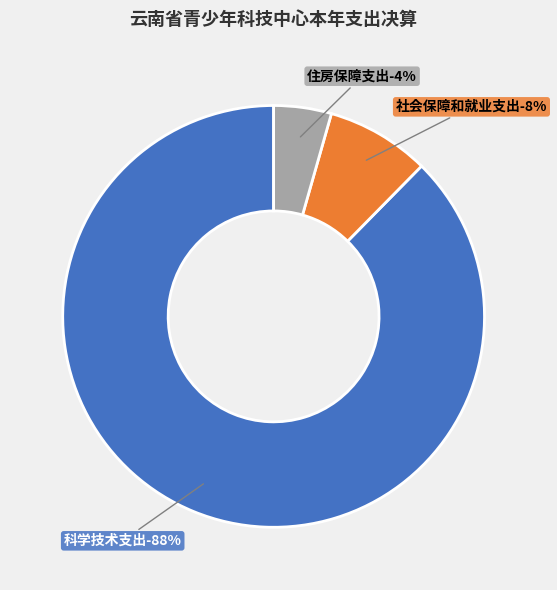

What percentage do 科学技术支出 and 社会保障和就业支出 together represent?

95.6%